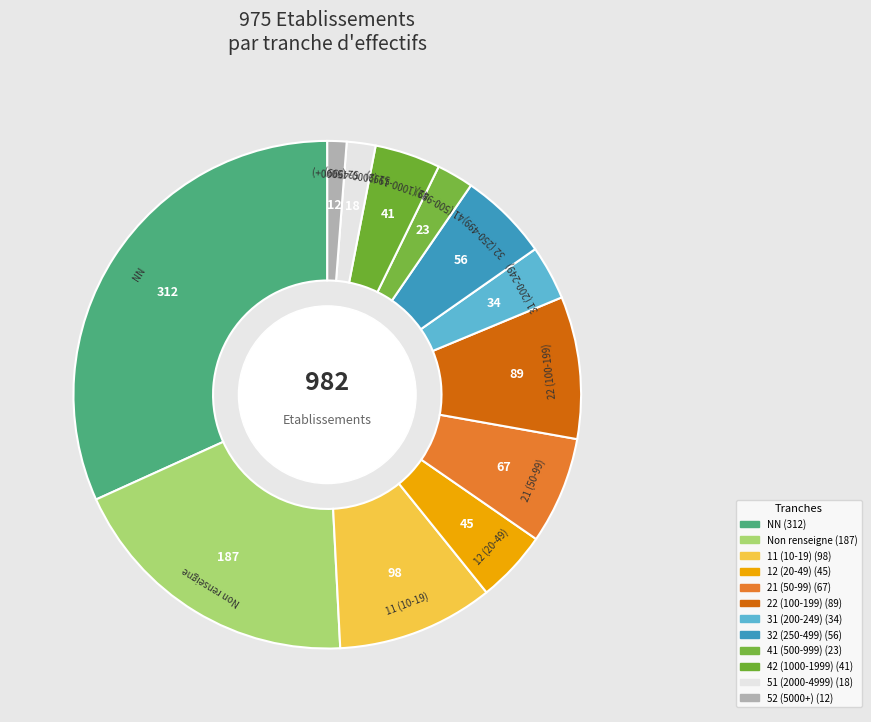

Do 42 (1000-1999) and 31 (200-249) together represent more than half of the pie?

No